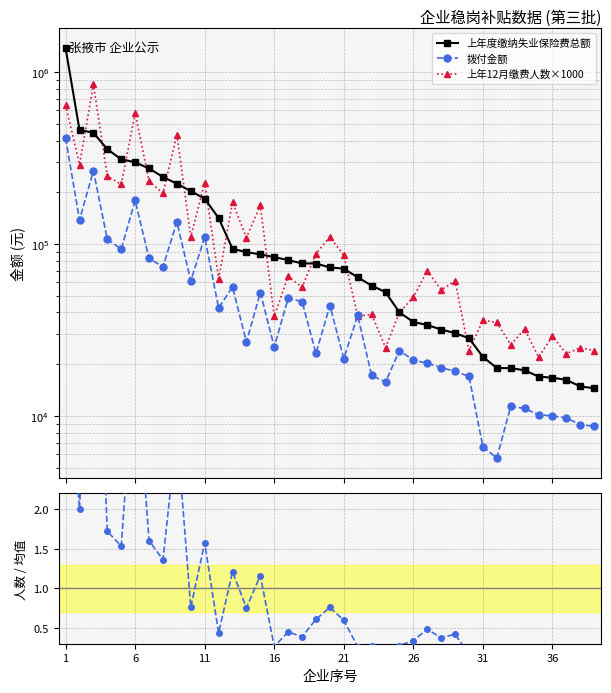

How many interior local peaks does the 上年12月缴费人数×1000 series have?

15